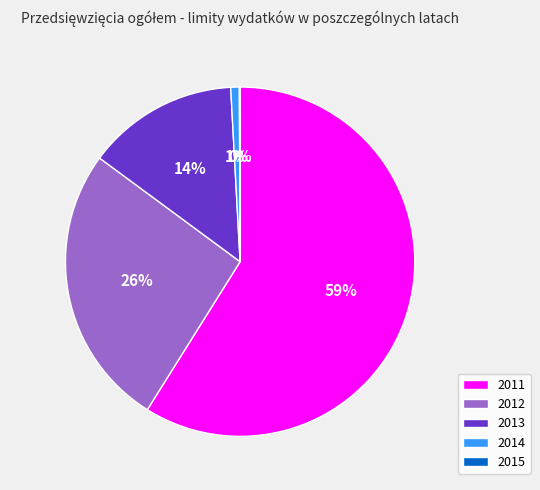

True or false: 2012 accounts for 26% of the total.

True